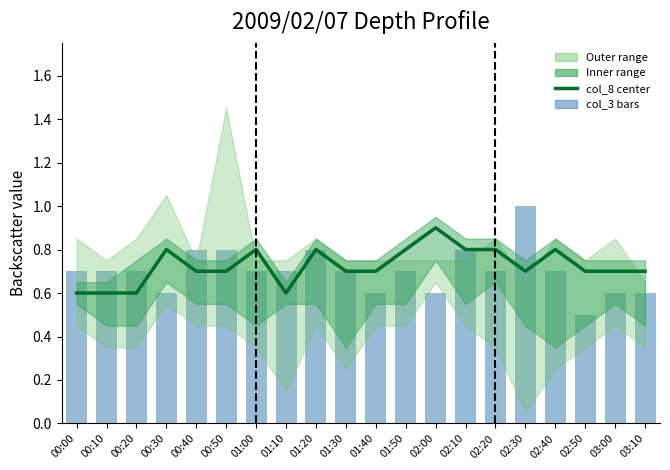

True or false: col_3 (0.486) has a value of 0.2 at 01:20.

False